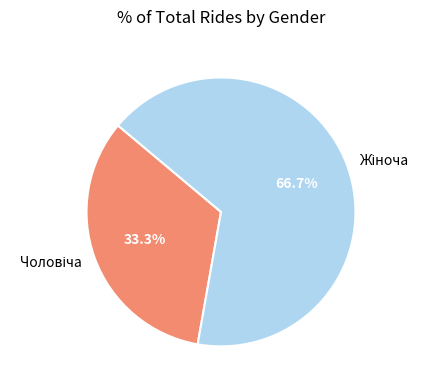

Is there any slice that represents more than half of the pie?

Yes